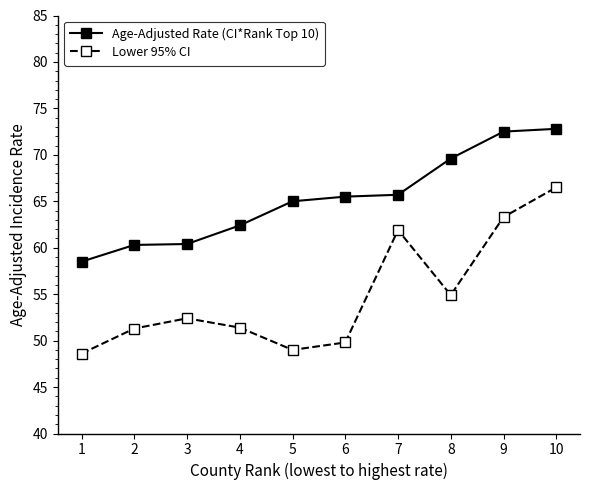

Which series has the largest total across all categories?

Age-Adjusted Rate (CI*Rank Top 10)